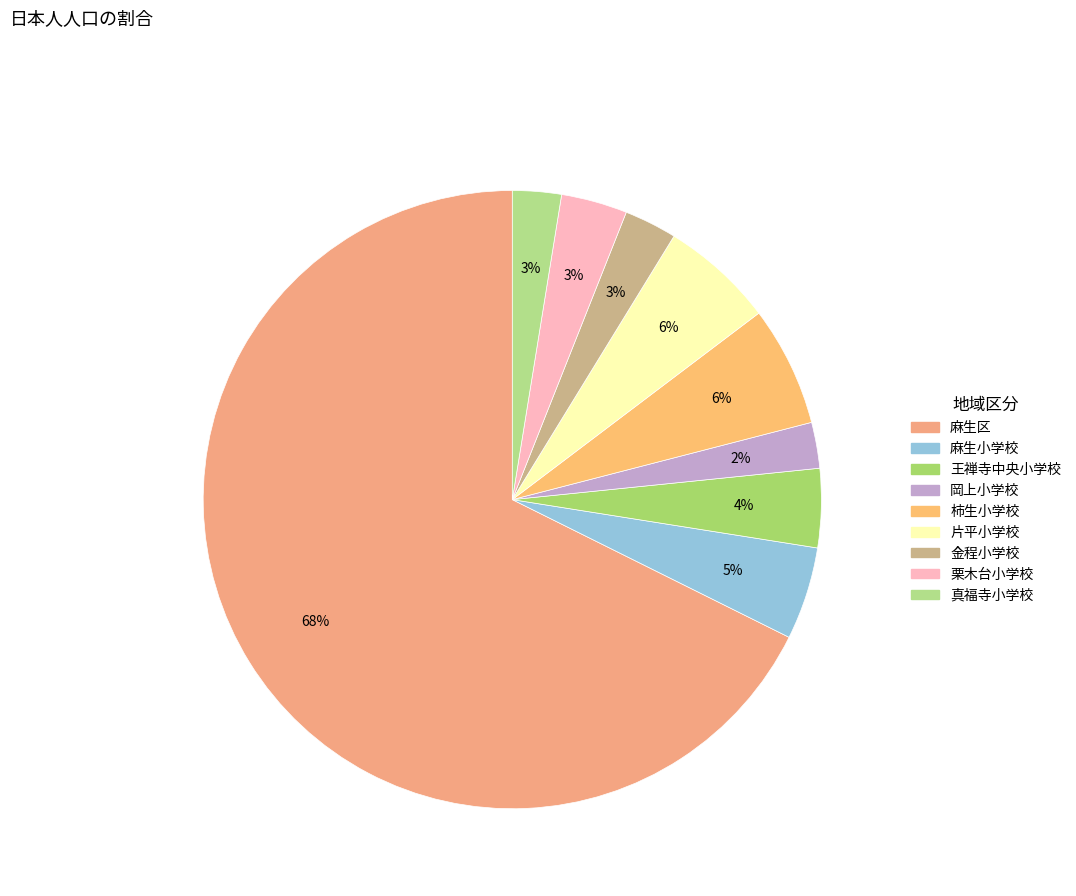

What is the majority slice?

麻生区